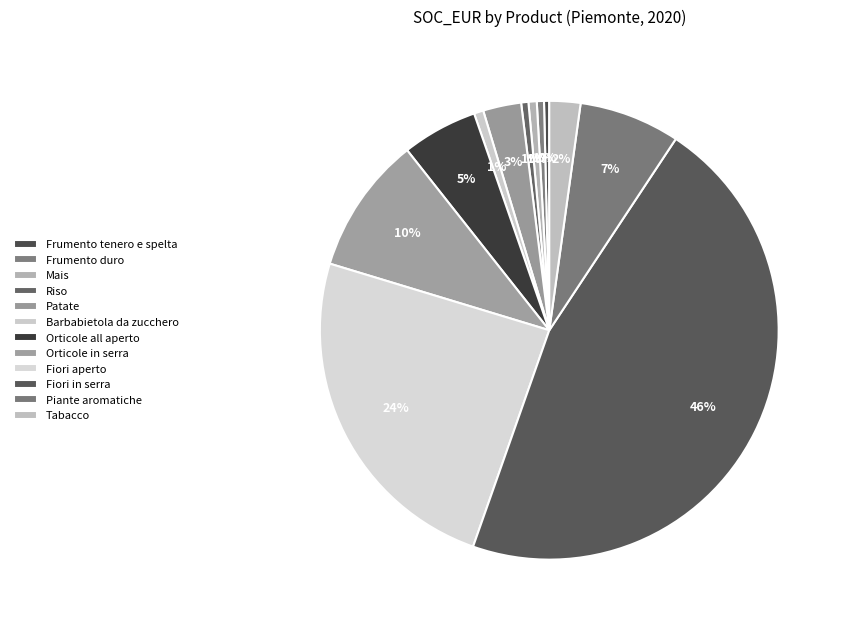

What is the largest slice in the pie chart?

Fiori in serra